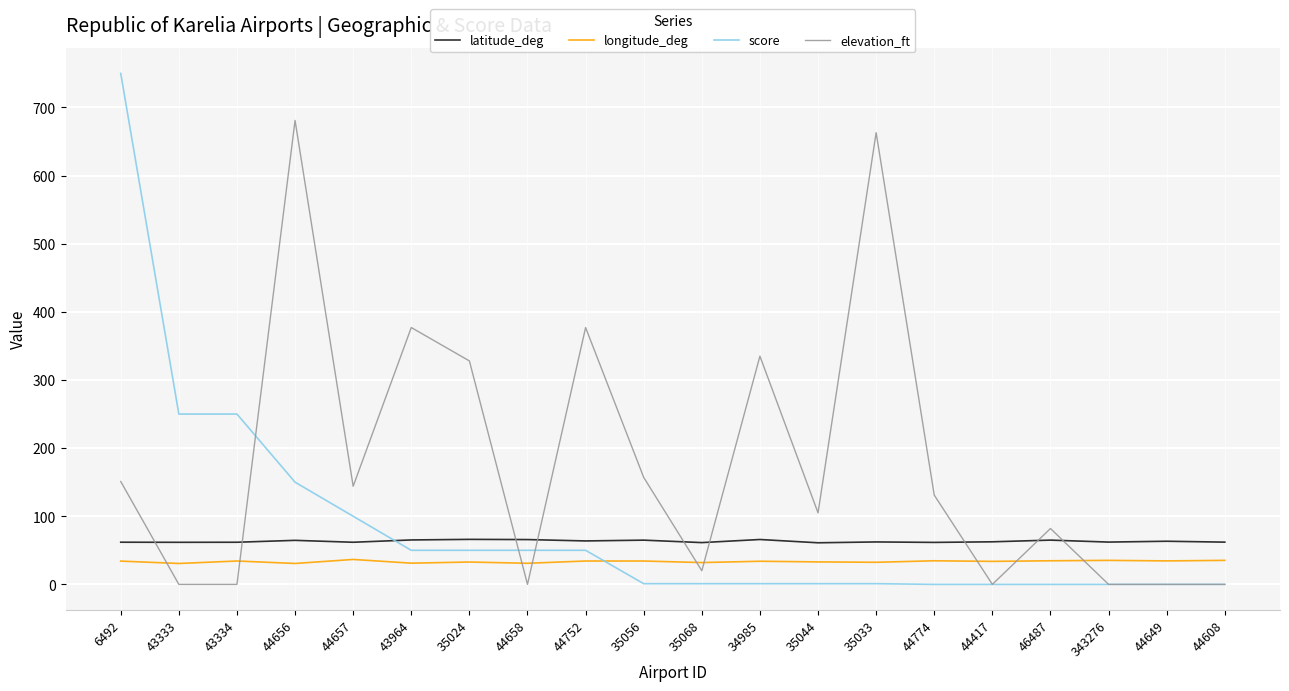

What is the difference between the maximum and minimum values in the elevation_ft series?

681.0